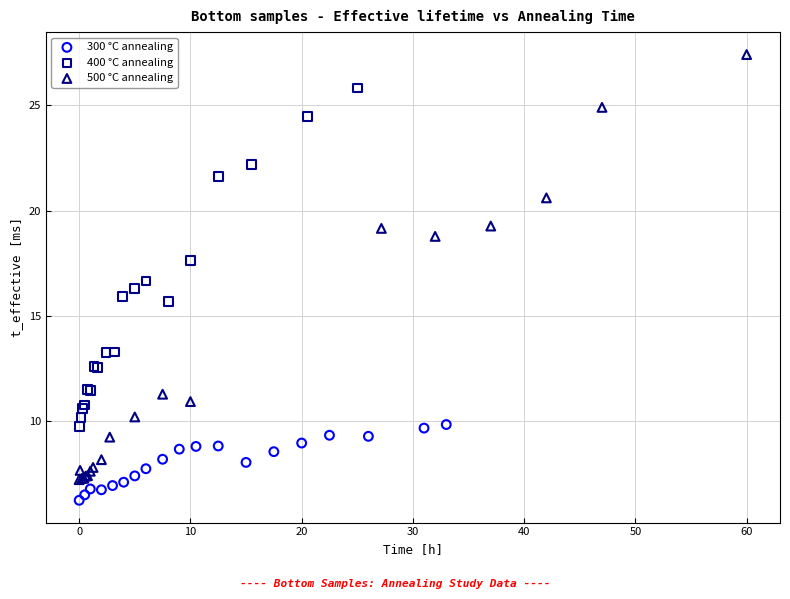

Which series reaches the minimum Y coordinate?

300 °C annealing